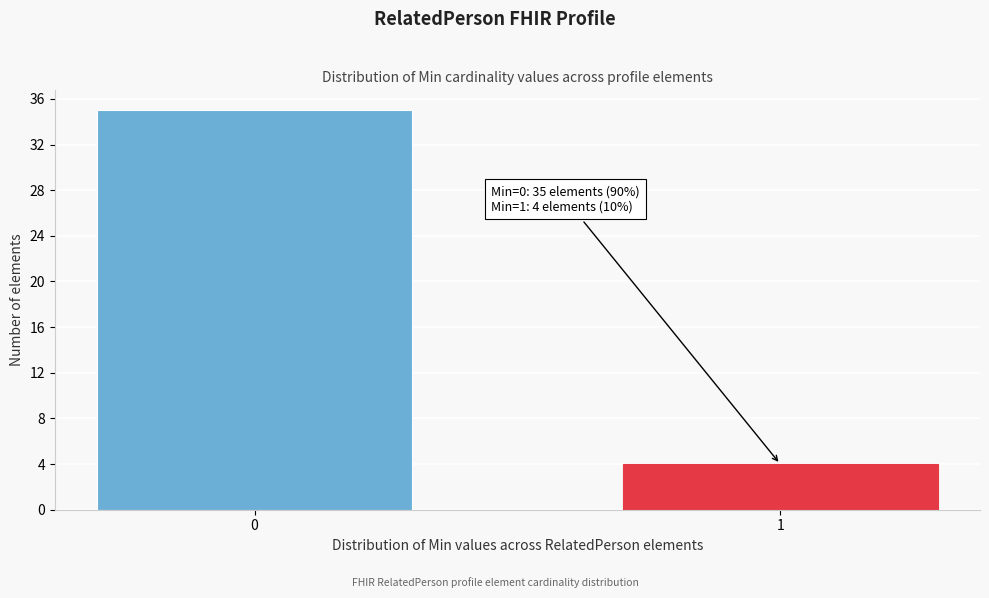

Reading left to right, extract all data points from this chart.

0=35	1=4